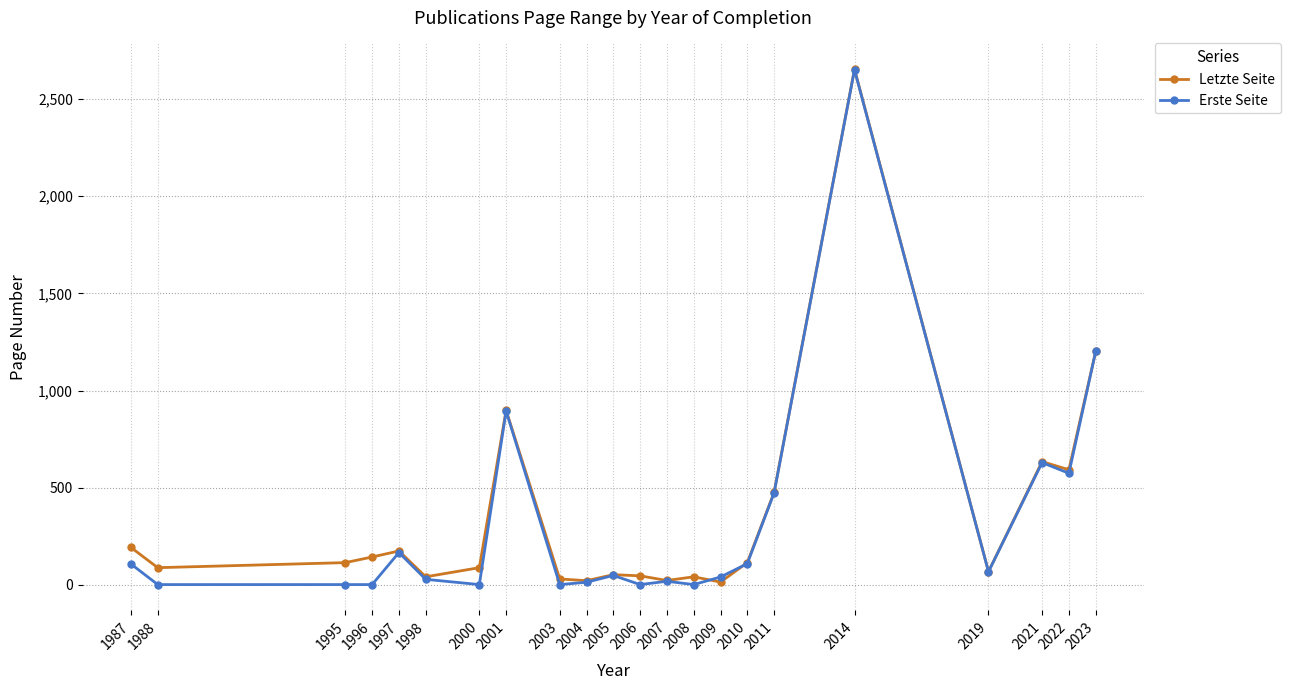

Which category has the highest value in the Letzte Seite series?

2014